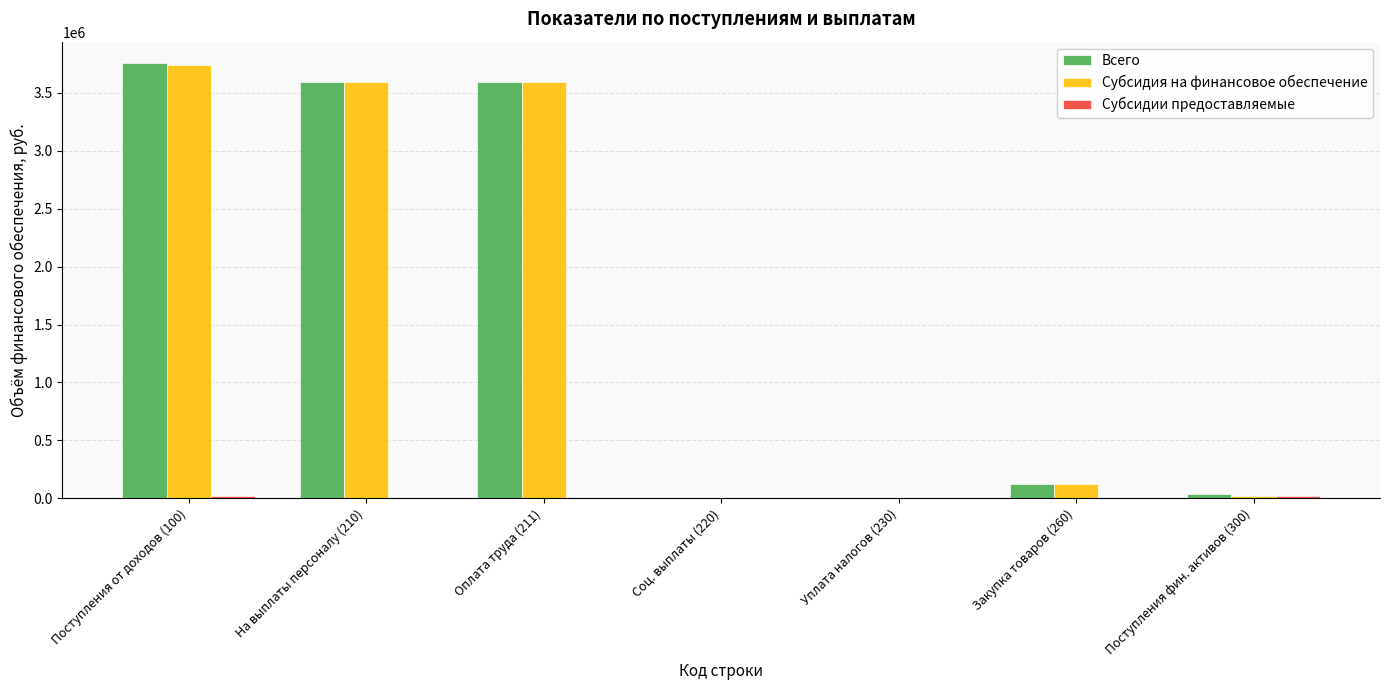

Which category has the highest value in the Субсидия на финансовое обеспечение series?

Поступления от доходов (100)